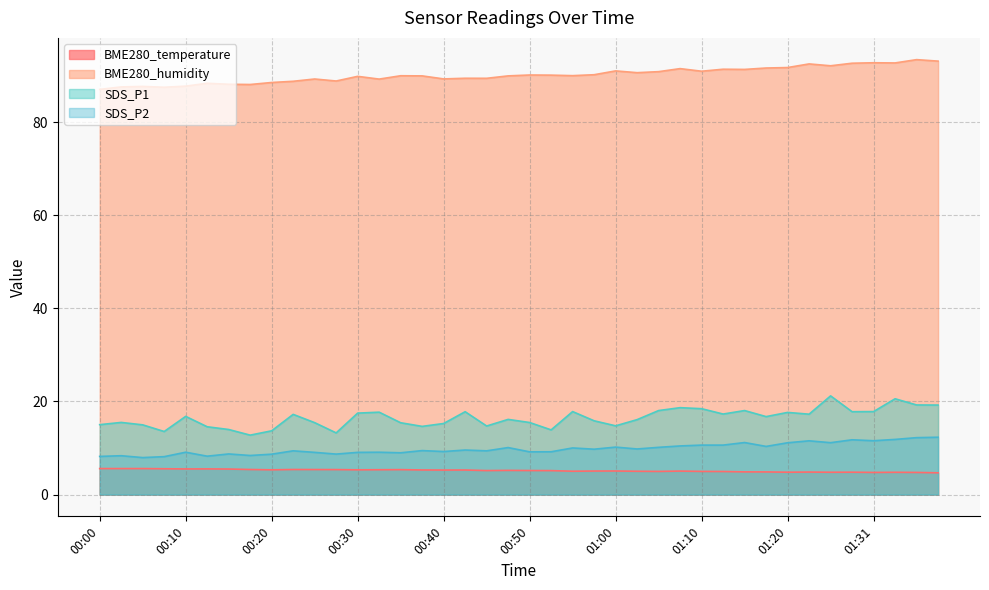

Where does the BME280_temperature series first go above 5?

00:00